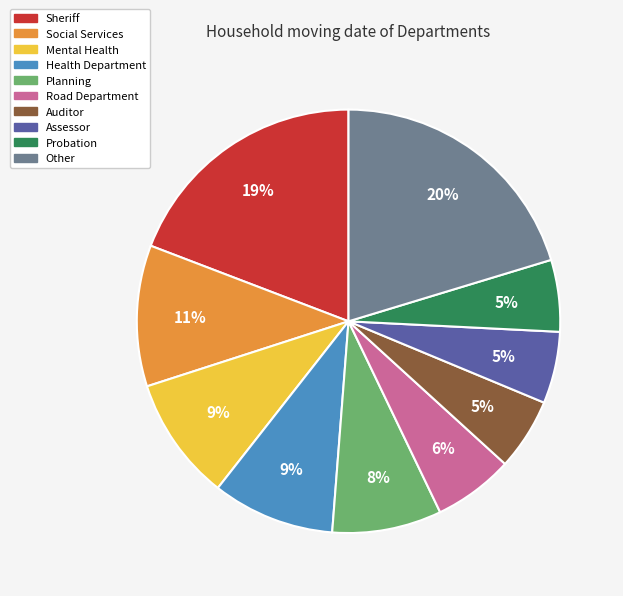

To the nearest percent, what is the difference between the largest and smallest slice percentages?

15%